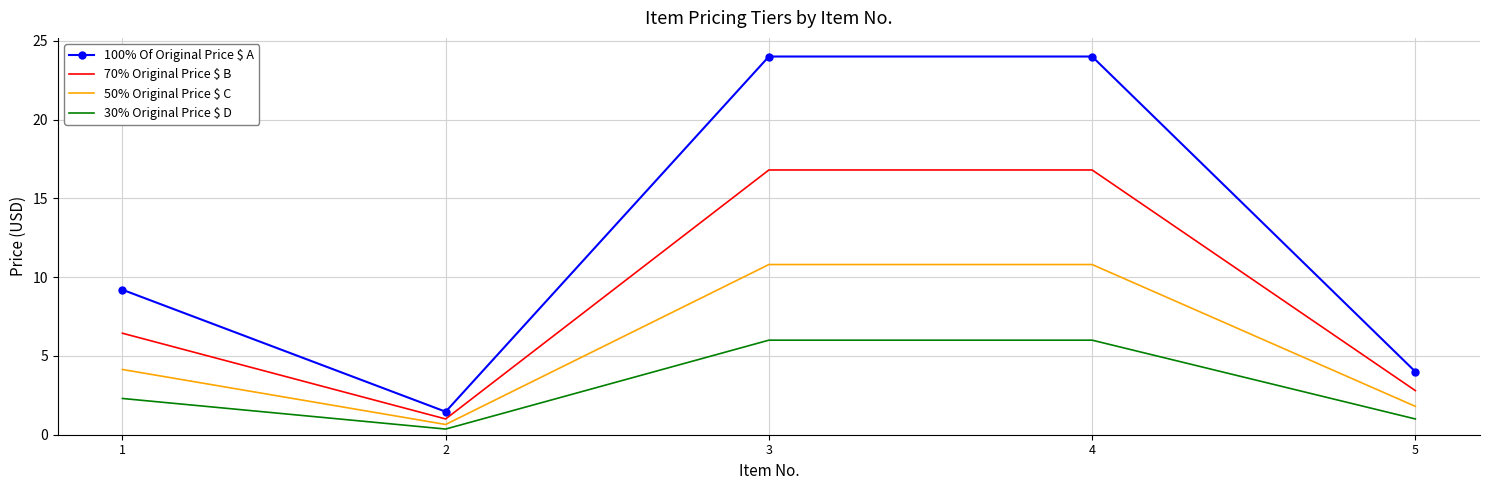

How many 30% Original Price $ D values are between 1 and 6?

4